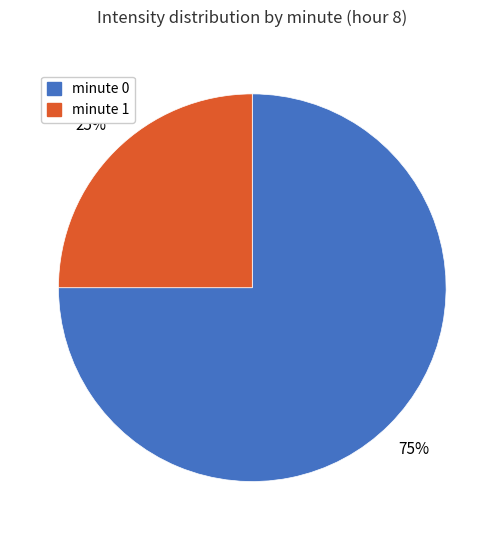

Does any single category account for the majority?

Yes